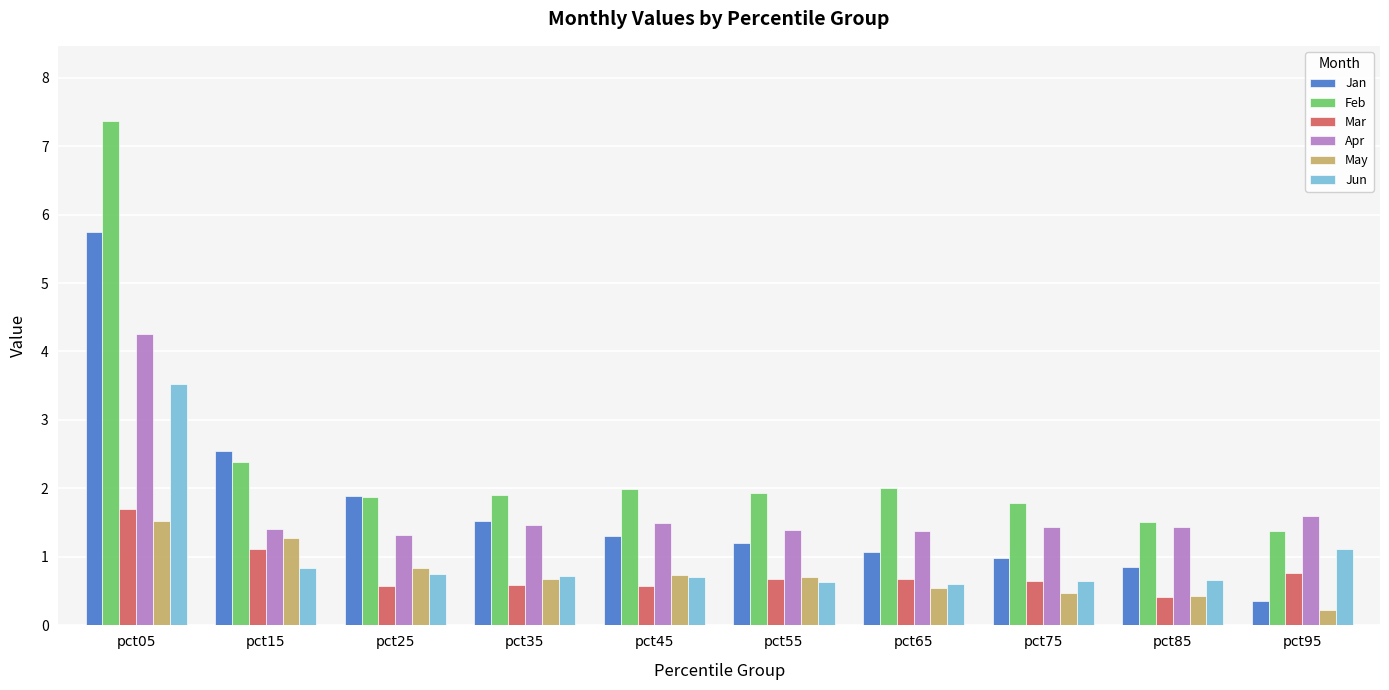

What is the highest value of the Apr series?

4.2